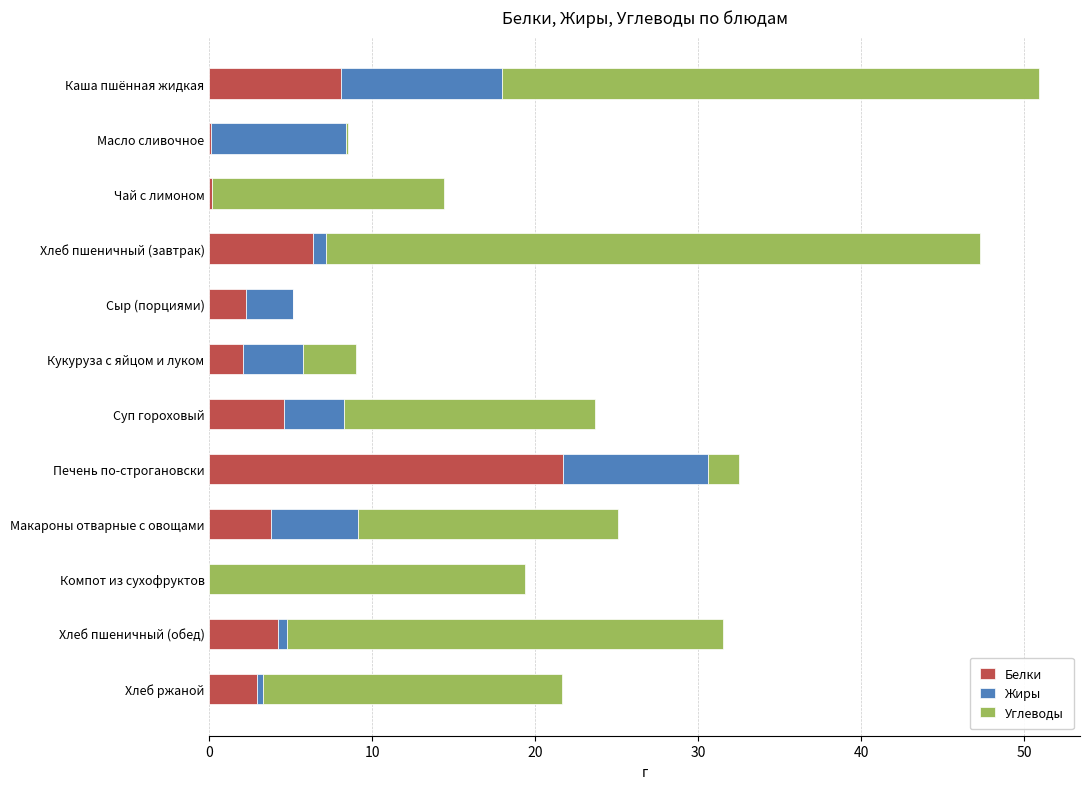

At which category is the sum across all series the highest?

Каша пшённая жидкая